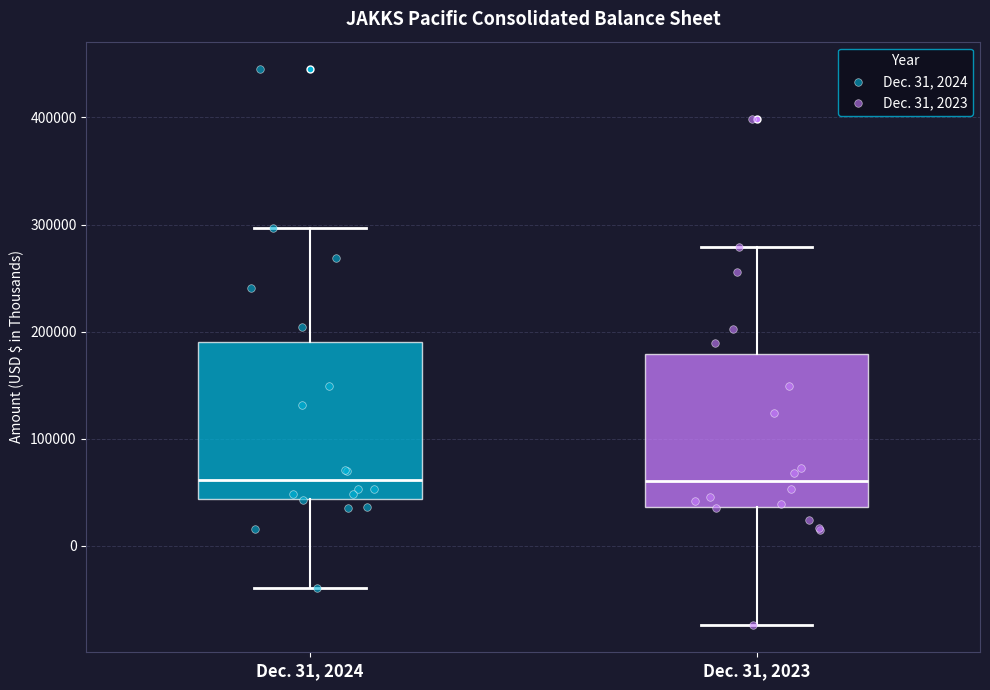

Reading left to right, read every box against the y-axis: the position of its median line, the range the box covers, and the ends of its whiskers. The values are not printed on the chart, so give them approximately, as read against the axis.

Dec. 31, 2024: median 60000, box 40000 to 190000, whiskers -40000 to 300000
Dec. 31, 2023: median 60000, box 40000 to 180000, whiskers -70000 to 280000